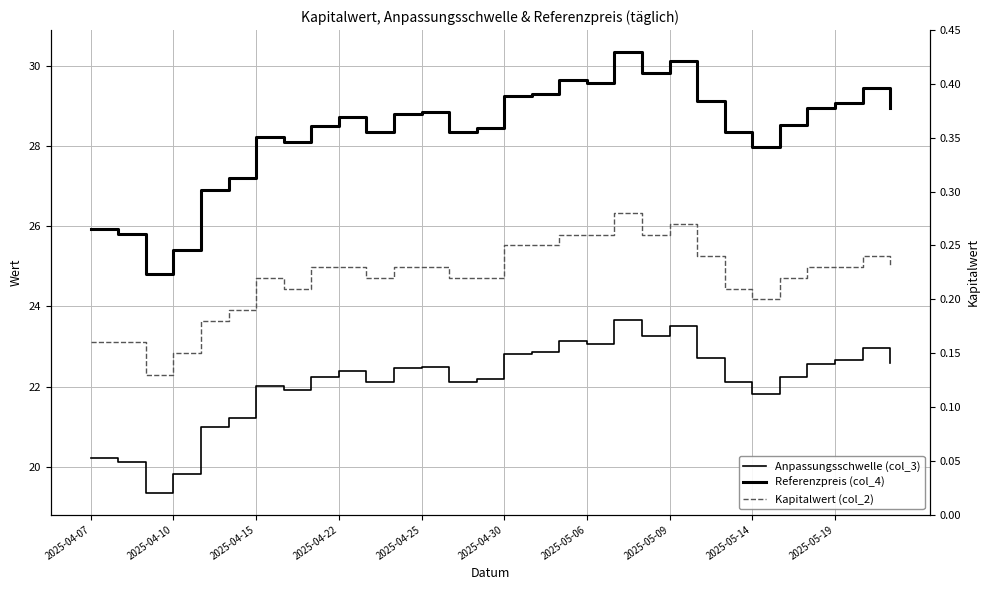

Which has a higher value, 2025-04-30 or 15?

15